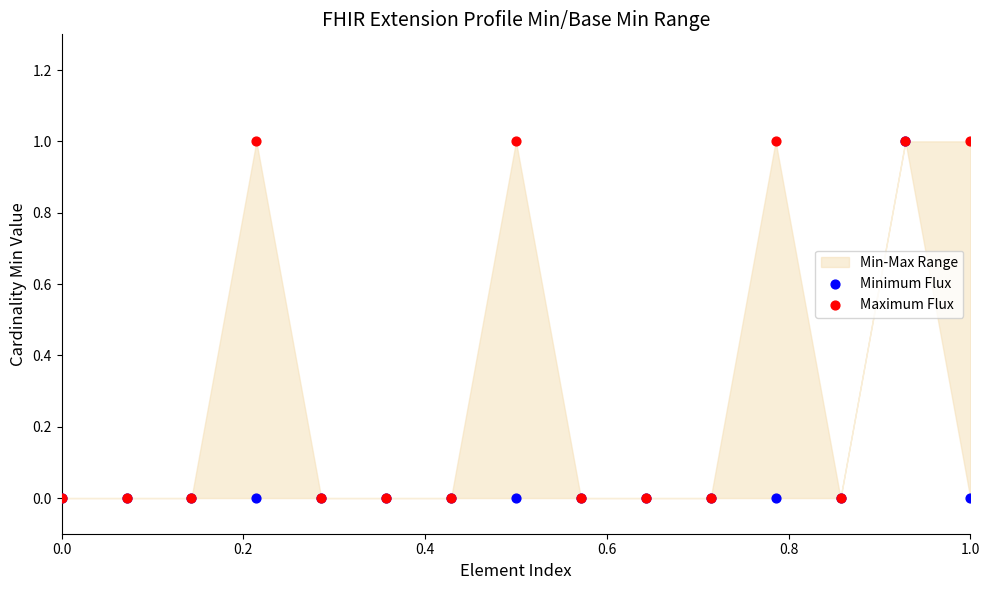

Which series has the largest Y range (max minus min)?

Minimum Flux